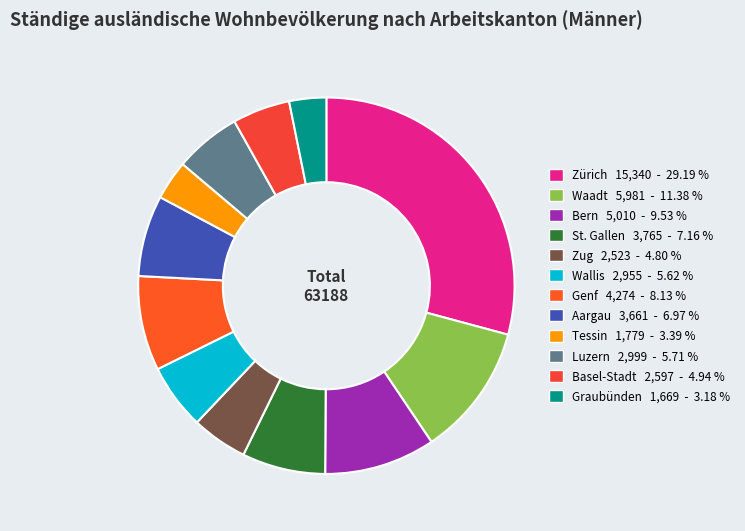

Is there any slice that represents more than half of the pie?

No